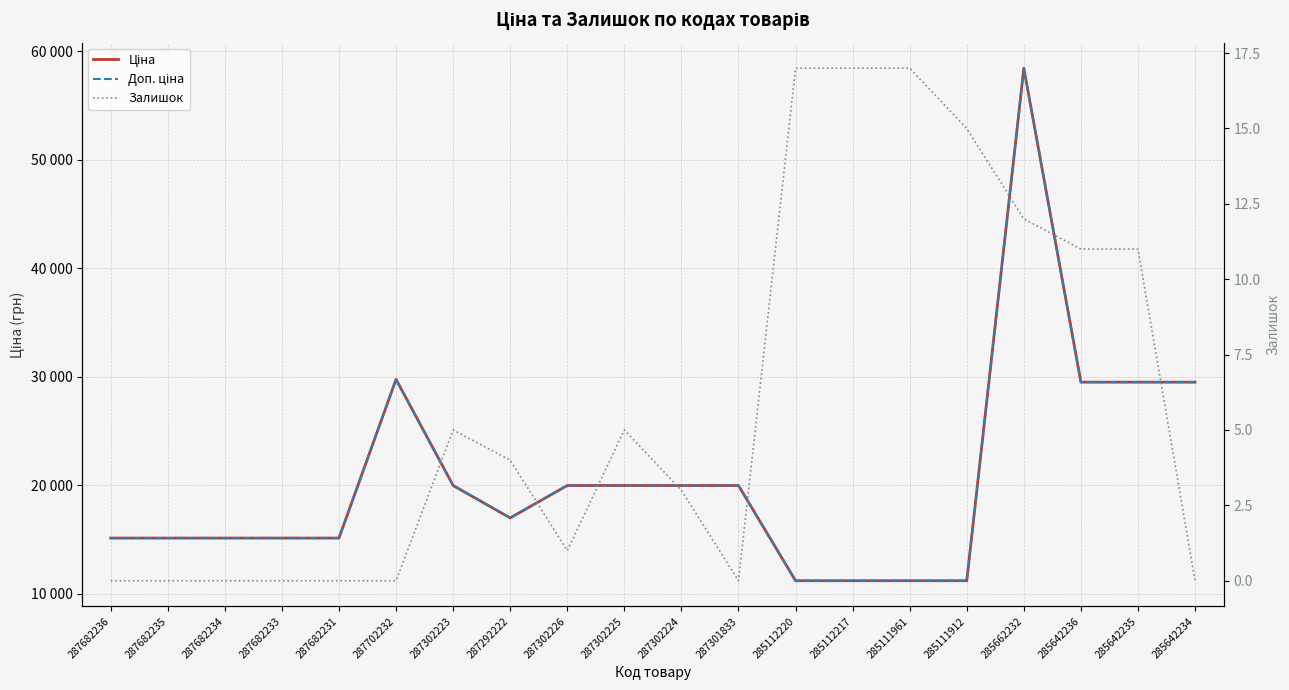

What is the difference between the maximum and minimum values in the Ціна series?

47238.4